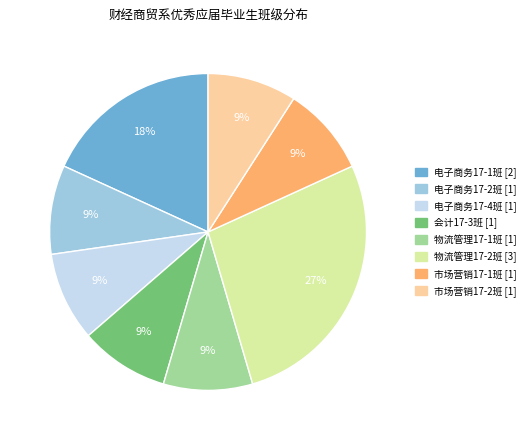

How many segments does this pie chart have?

8